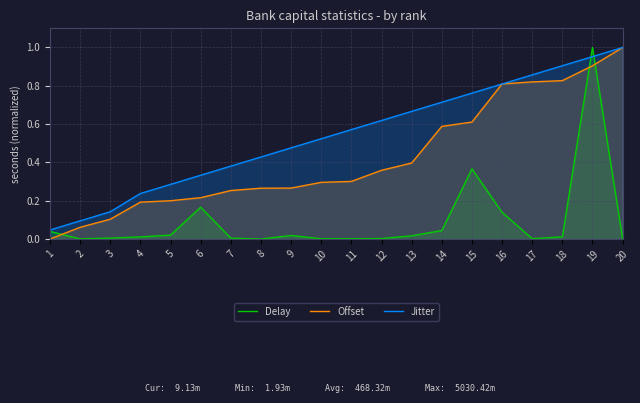

Reading right to left, what are all the values shown in this chart?

Delay: 20=0.0	19=1.0	18=0.0	17=0.0	16=0.1	15=0.4	14=0.0	13=0.0	12=0.0	11=0.0	10=0.0	9=0.0	8=0.0	7=0.0	6=0.2	5=0.0	4=0.0	3=0.0	2=0.0	1=0.0
Offset: 20=1.0	19=0.9	18=0.8	17=0.8	16=0.8	15=0.6	14=0.6	13=0.4	12=0.4	11=0.3	10=0.3	9=0.3	8=0.3	7=0.3	6=0.2	5=0.2	4=0.2	3=0.1	2=0.1	1=0.0
Jitter: 20=1.0	19=1.0	18=0.9	17=0.9	16=0.8	15=0.8	14=0.7	13=0.7	12=0.6	11=0.6	10=0.5	9=0.5	8=0.4	7=0.4	6=0.3	5=0.3	4=0.2	3=0.1	2=0.1	1=0.0